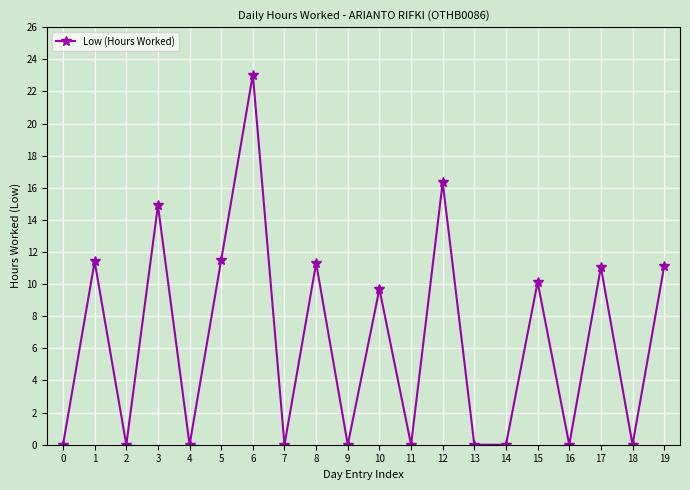

Which category has the highest value across all series?

6